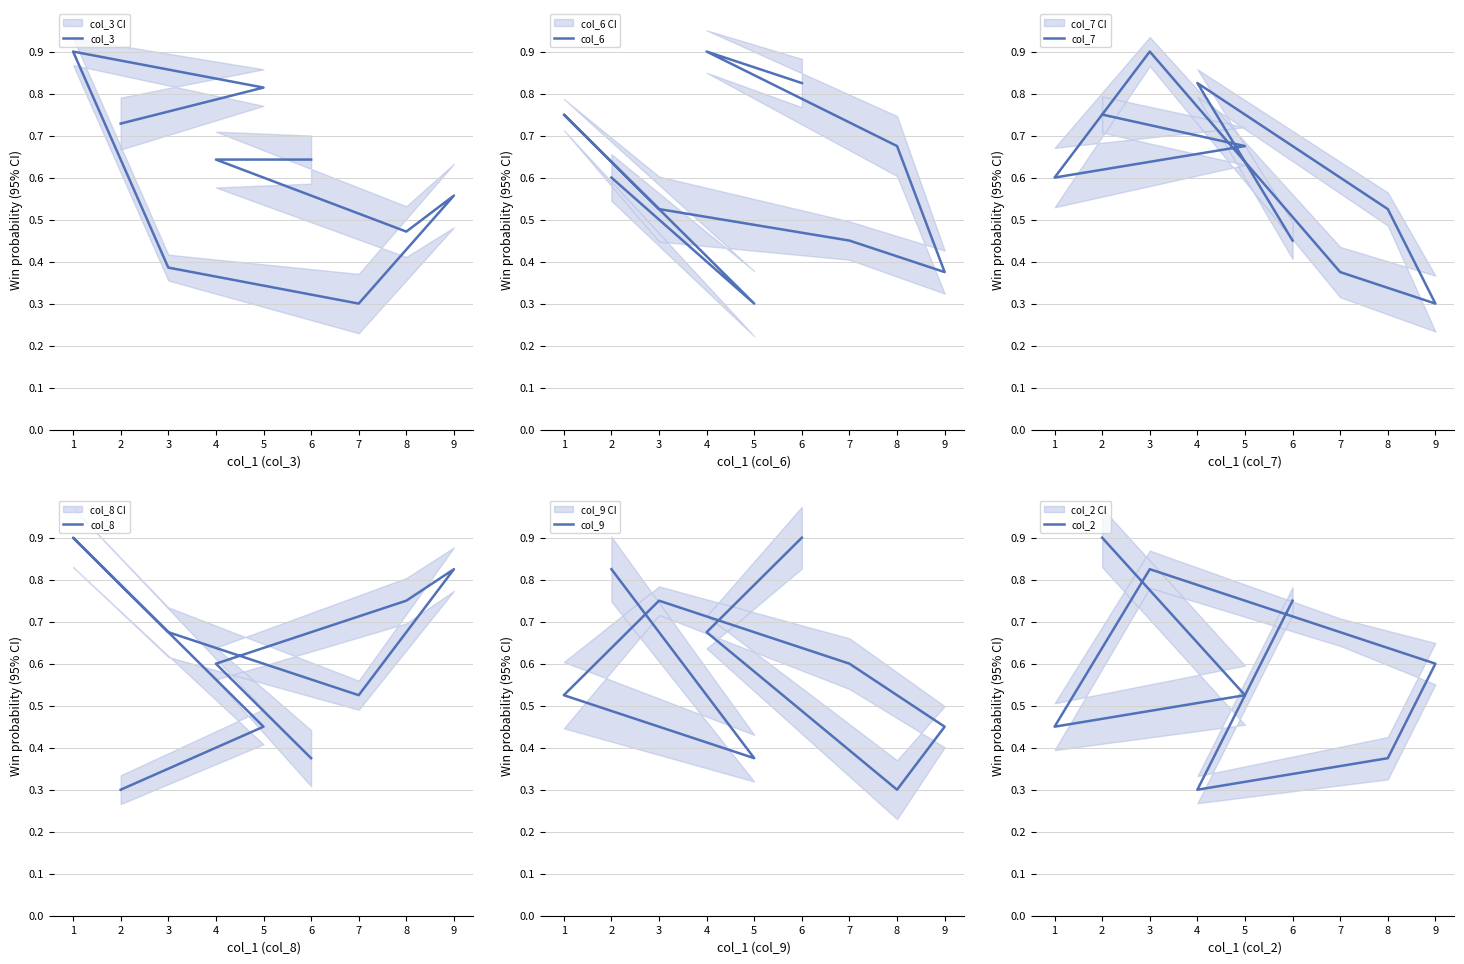

What is the spread (max minus min) of values at 6?

0.5